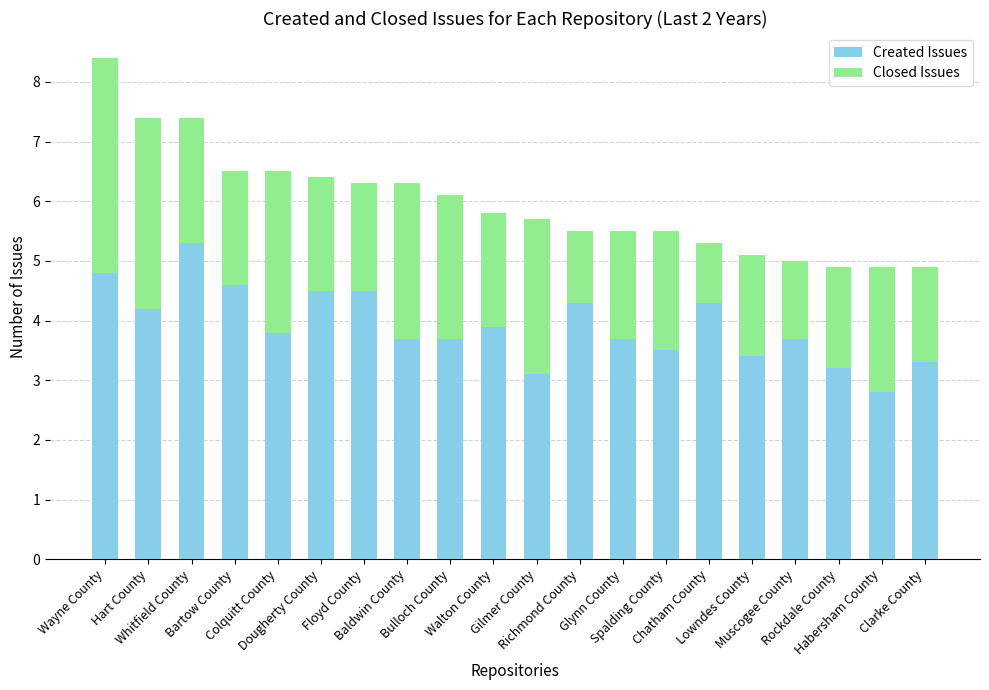

At which label does Created Issues first exceed 3?

Wayne County